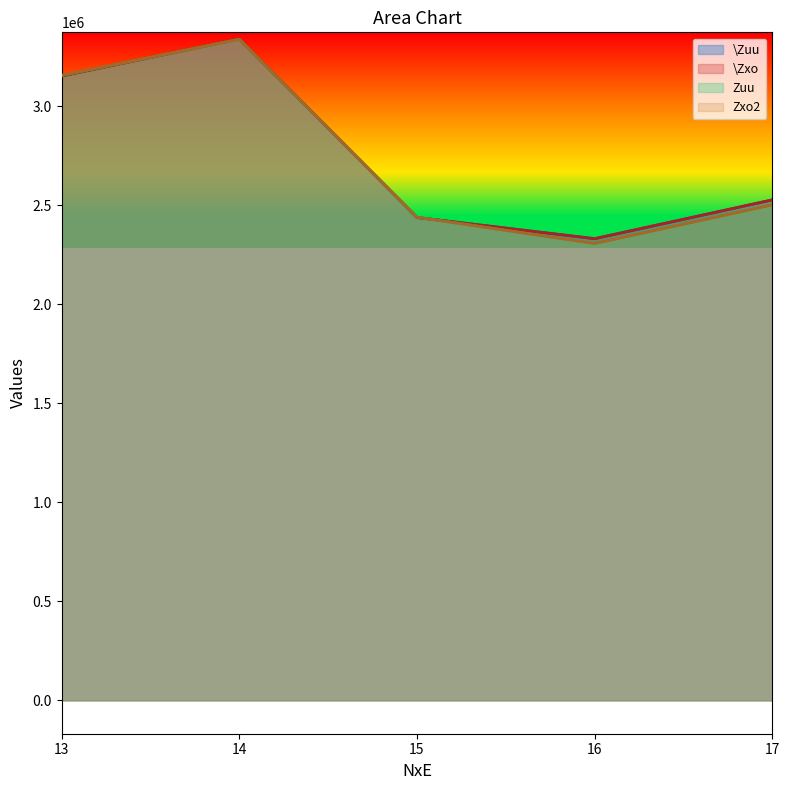

What is the spread (max minus min) of values at 17?

24879